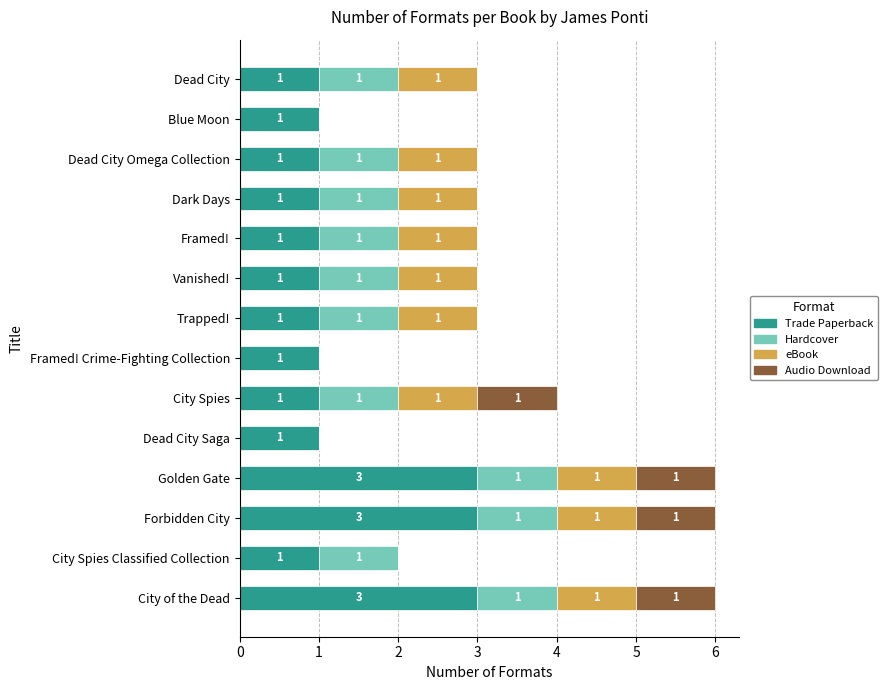

What is the highest value of the Trade Paperback series?

3